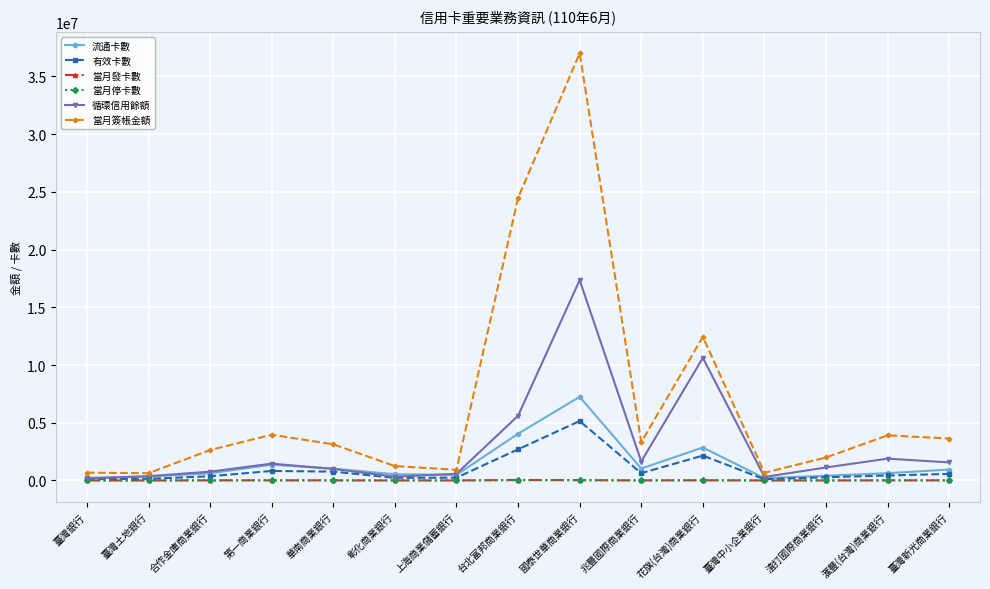

At which category is the sum across all series the highest?

國泰世華商業銀行